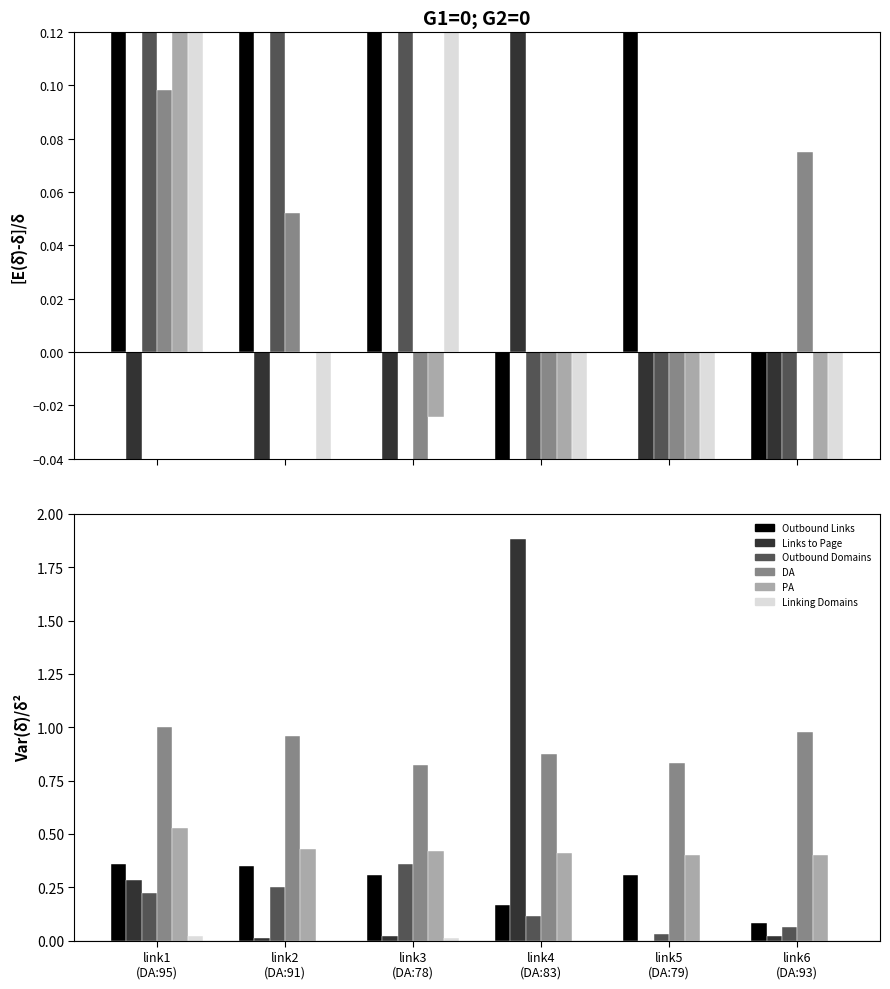

What is the spread (max minus min) of values at link2
(DA:91)?

1.0